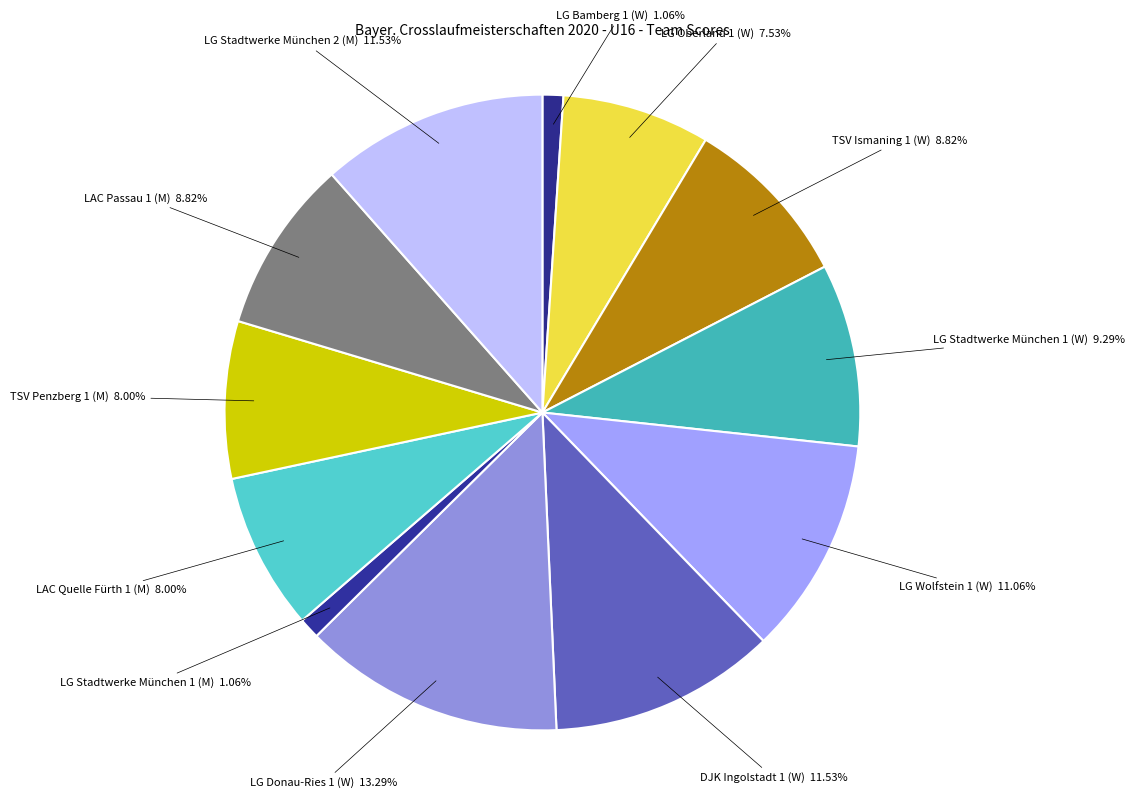

To the nearest percent, what is the difference between the largest and smallest slice percentages?

12%